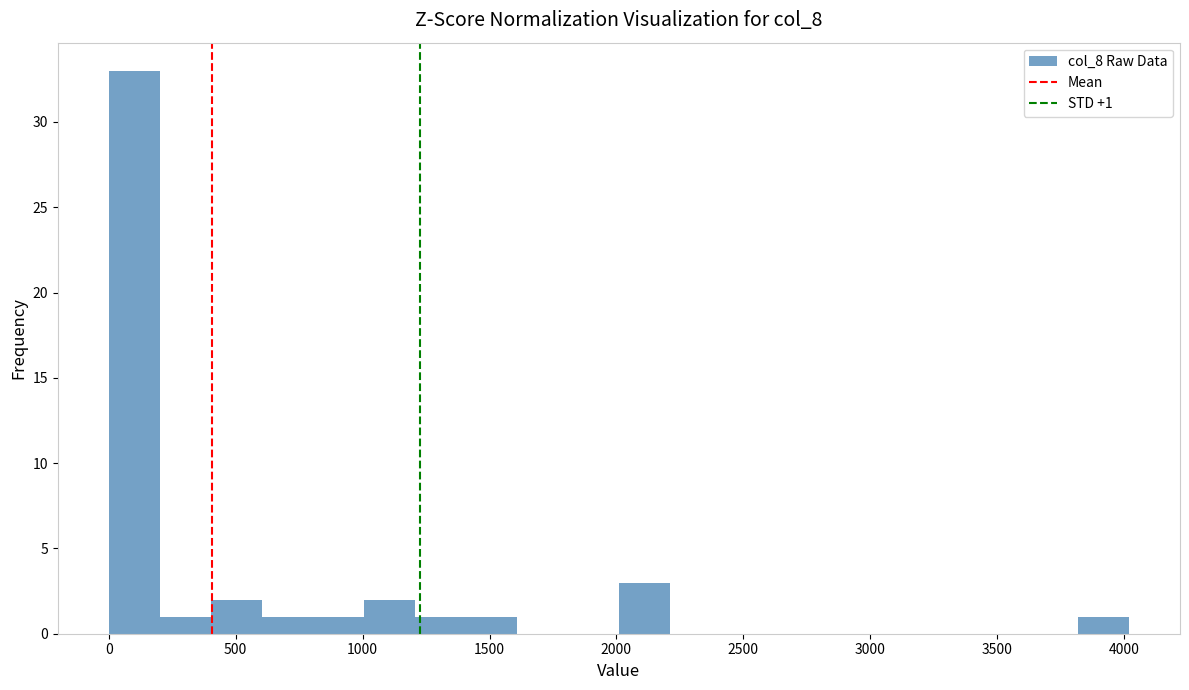

Over which range of the x-axis is the bar tallest?

0 to 200